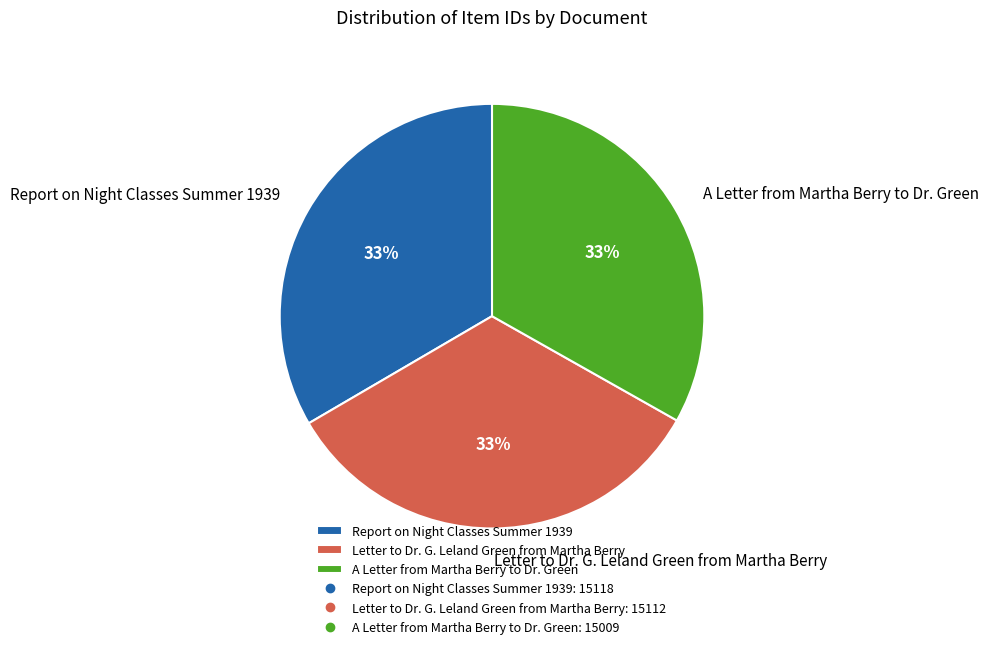

Is the sum of Letter to Dr. G. Leland Green from Martha Berry and Report on Night Classes Summer 1939 greater than half?

Yes